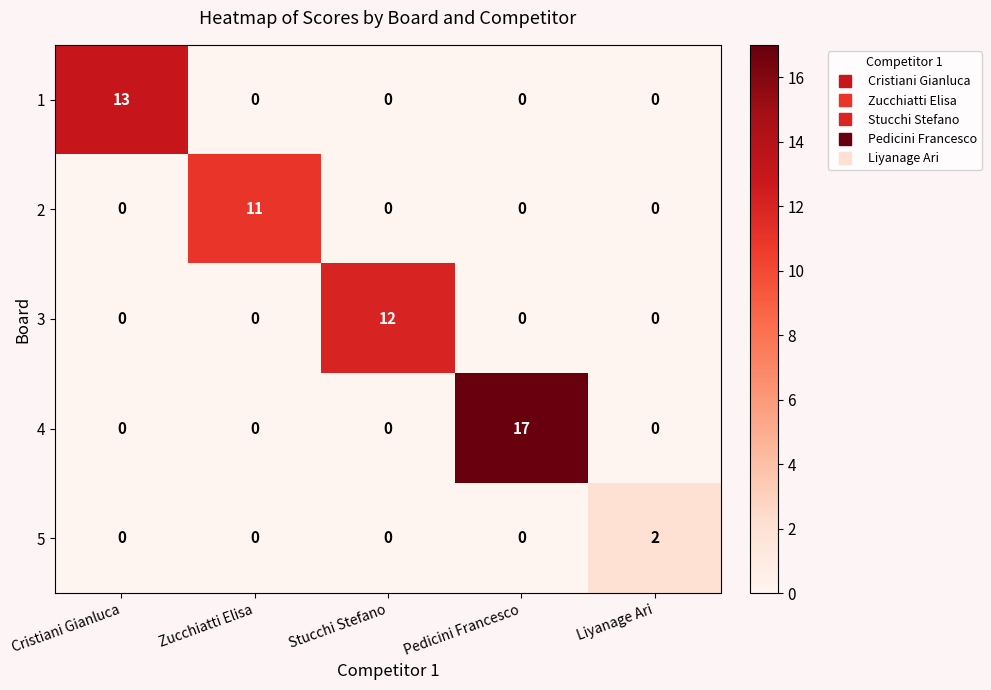

What is the maximum value for 2?

11